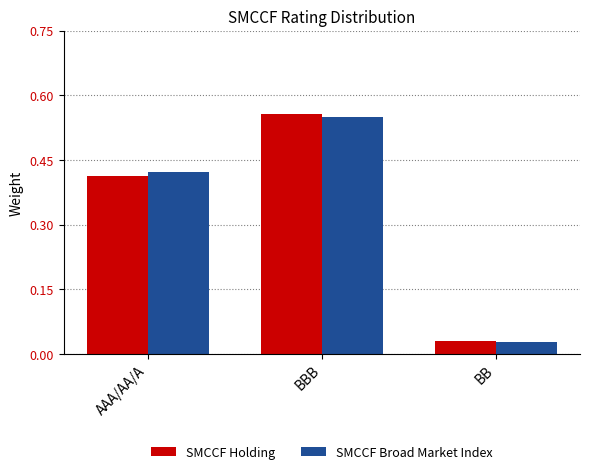

Between BBB and BB, which series saw the biggest shift?

SMCCF Holding